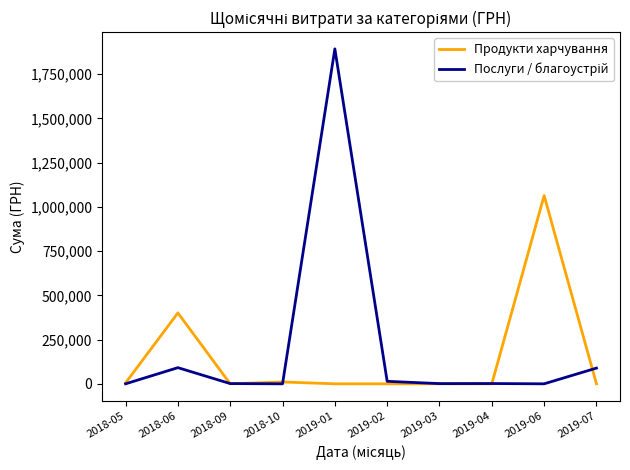

At which label is Продукти харчування closest to 531824?

2018-06